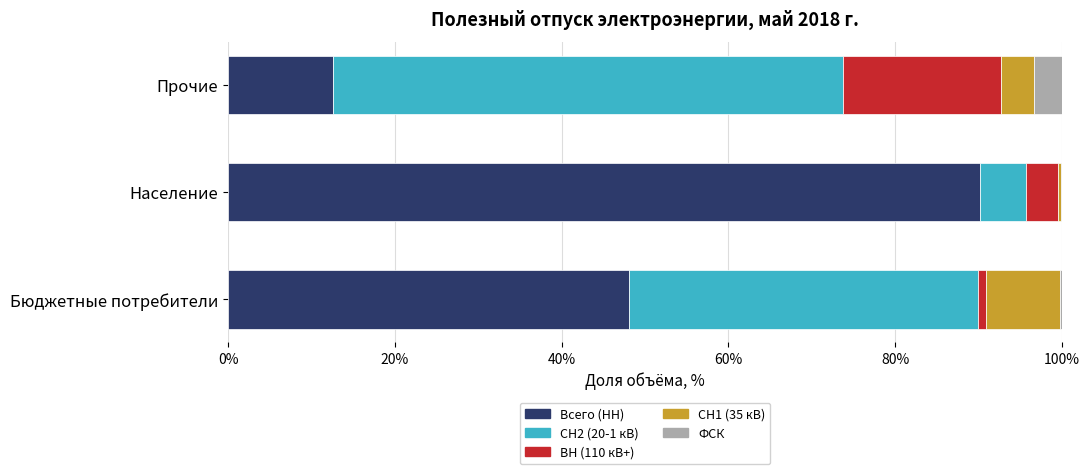

What is the highest value of the Всего (НН) series?

90.2